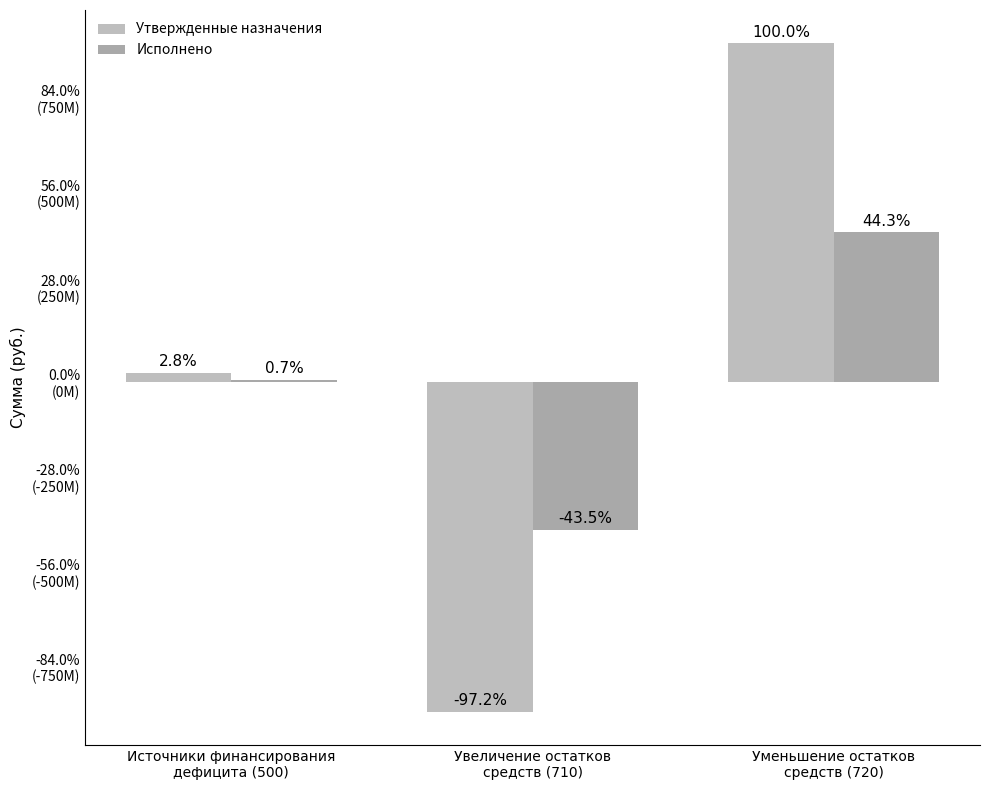

What is the label of the 3rd bar from the right?

Источники финансирования
дефицита (500)